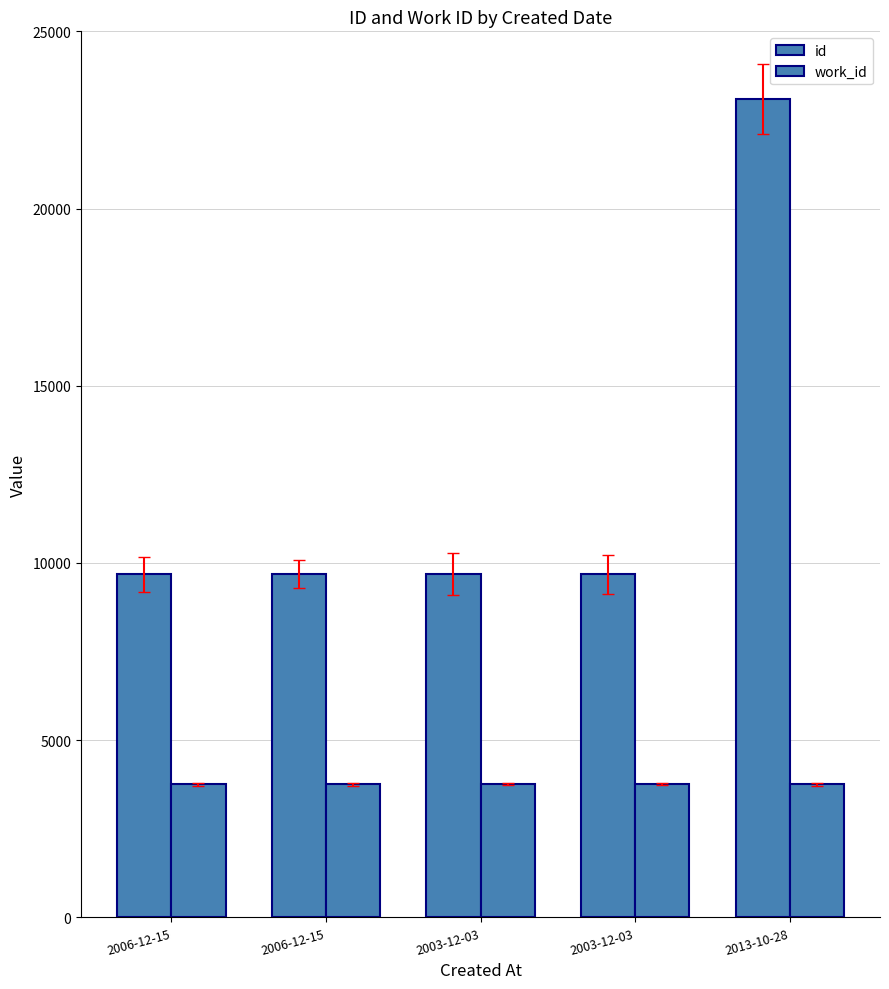

At which label does id reach its peak?

2013-10-28